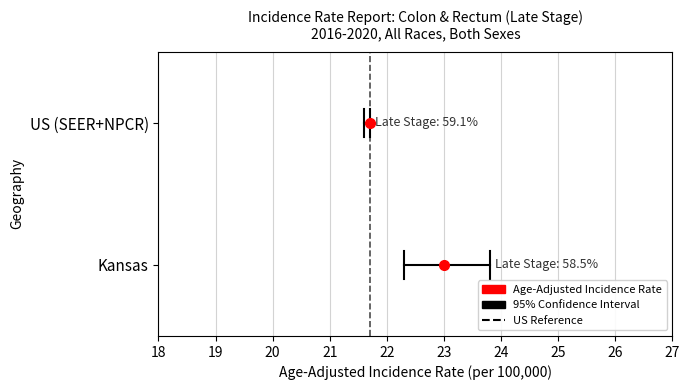

Is the value of Kansas at 19 greater than the value of US Reference Rate at 19?

No